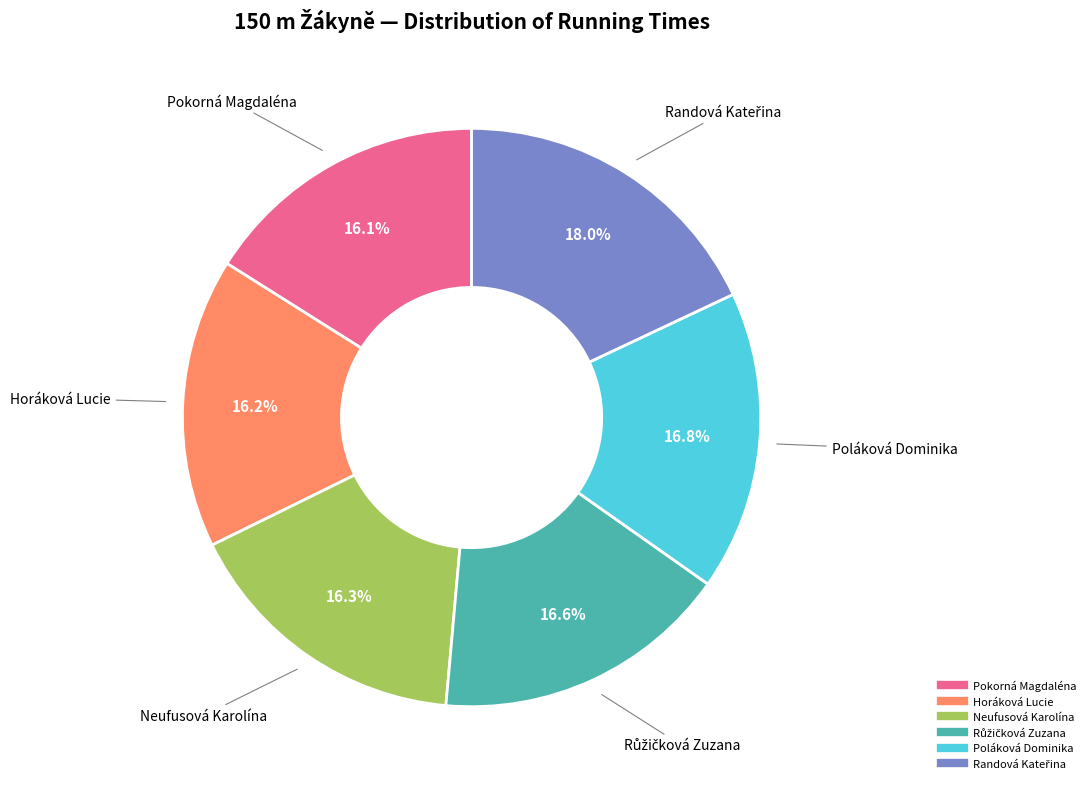

What is the total percentage of Pokorná Magdaléna and Horáková Lucie?

32.3%